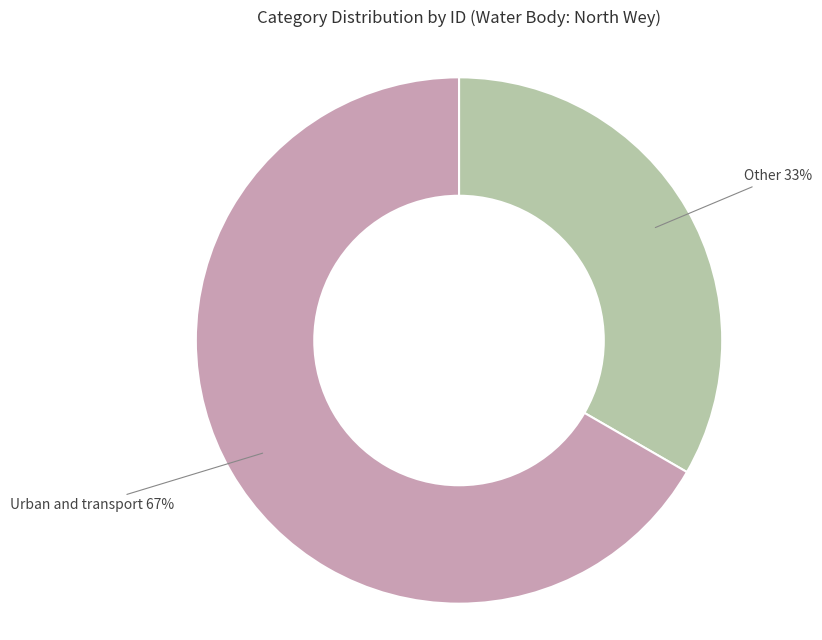

Count the number of slices in the pie.

2